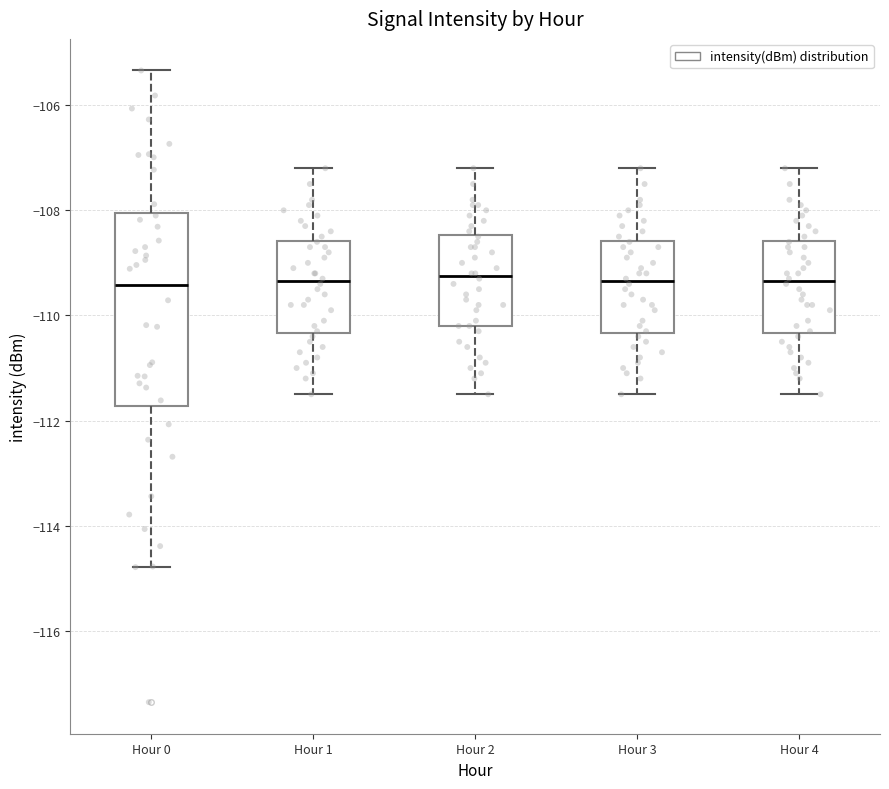

Reading left to right, read every box against the y-axis: the position of its median line, the range the box covers, and the ends of its whiskers. The values are not printed on the chart, so give them approximately, as read against the axis.

Hour 0: median -109.4, box -111.8 to -108.0, whiskers -114.8 to -105.4
Hour 1: median -109.4, box -110.4 to -108.6, whiskers -111.4 to -107.2
Hour 2: median -109.2, box -110.2 to -108.4, whiskers -111.4 to -107.2
Hour 3: median -109.4, box -110.4 to -108.6, whiskers -111.4 to -107.2
Hour 4: median -109.4, box -110.4 to -108.6, whiskers -111.4 to -107.2